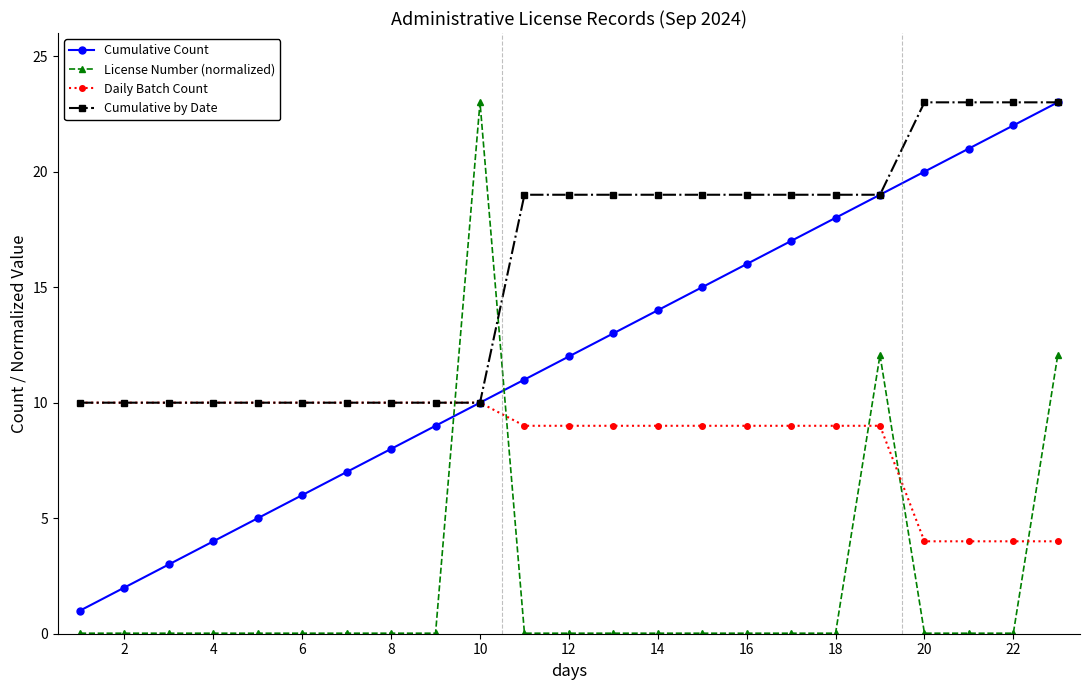

Rank the series by their average value, from highest to lowest.

Cumulative by Date, Cumulative Count, Daily Batch Count, License Number (normalized)